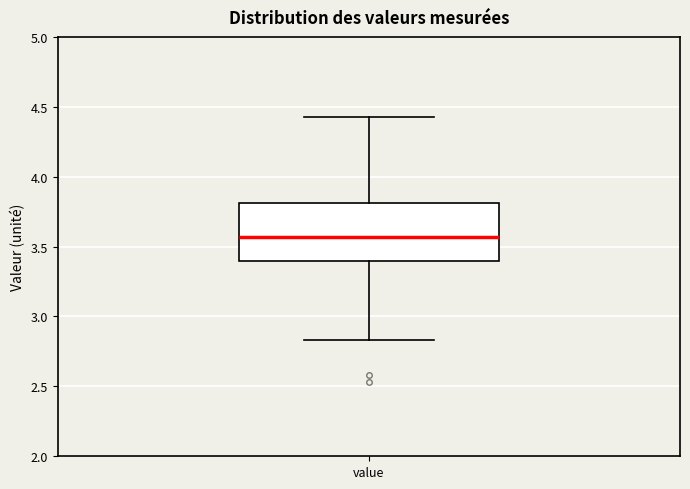

Where is the lower edge of the box for value on the y-axis? The values are not printed on the chart, so give them approximately, as read against the axis.

3.40